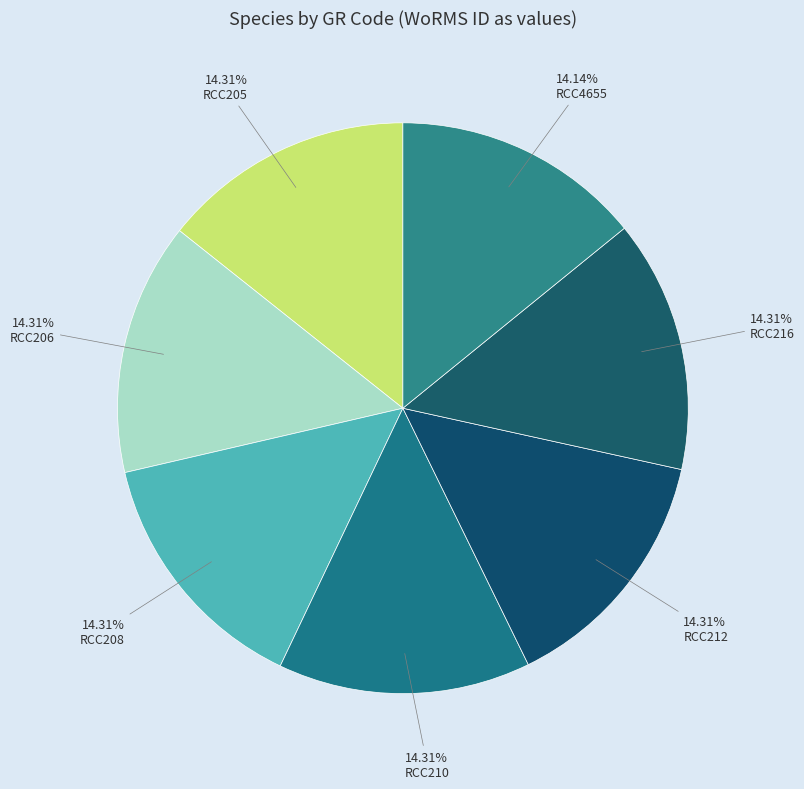

Count the number of slices in the pie.

7